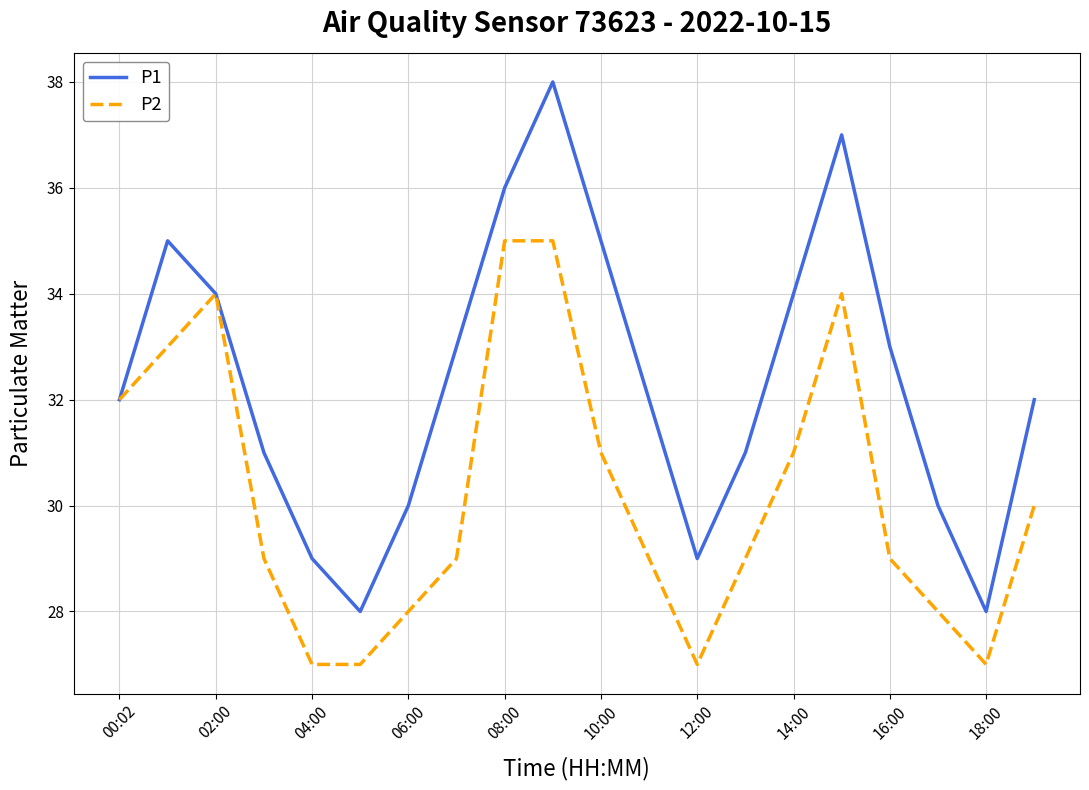

What is the lowest value of the P2 series?

27